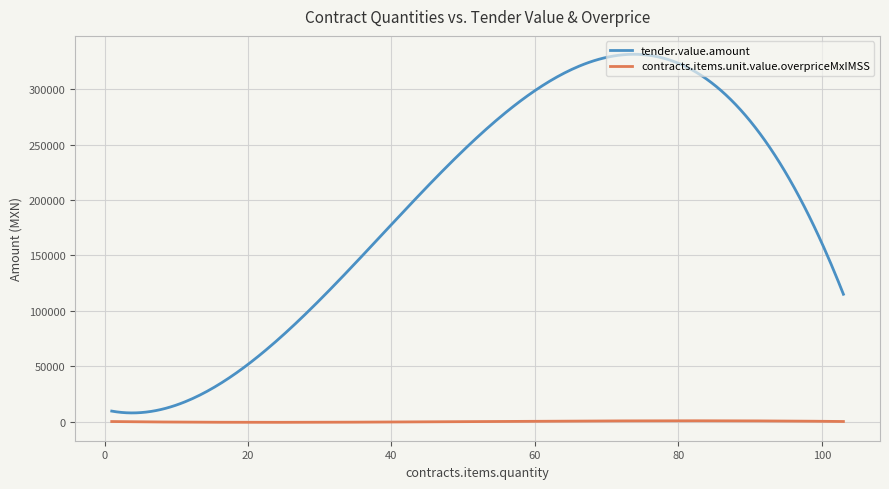

Rank the series by their maximum value, from lowest to highest.

contracts.items.unit.value.overpriceMxIMSS, tender.value.amount